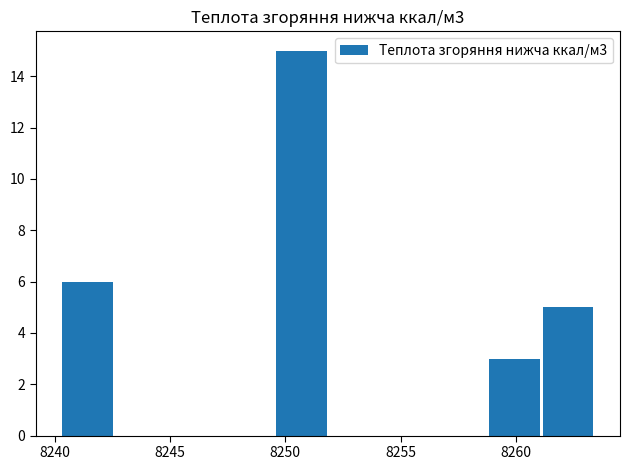

What is the sum of all values?

29